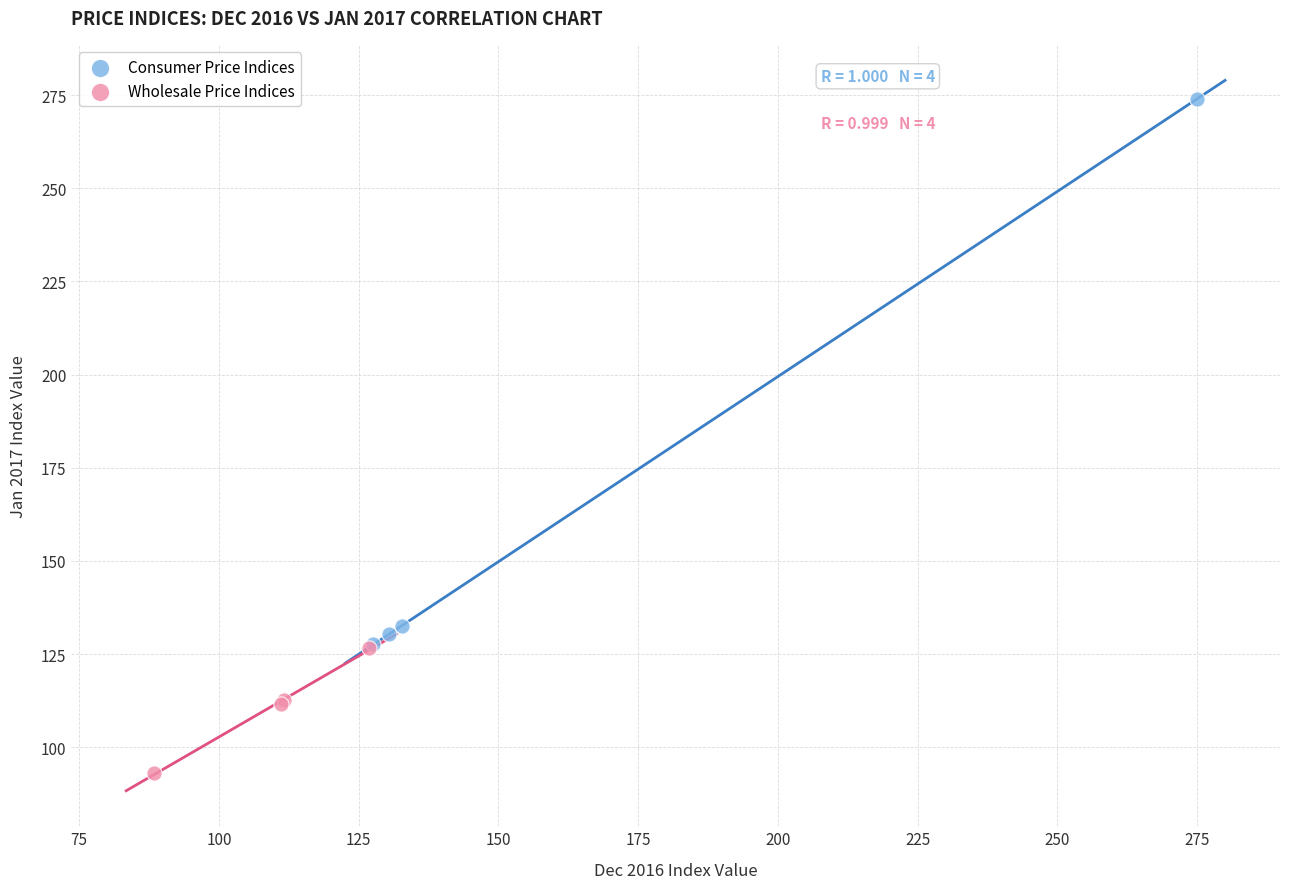

Which series contains the lowest Y value?

Wholesale Price Indices